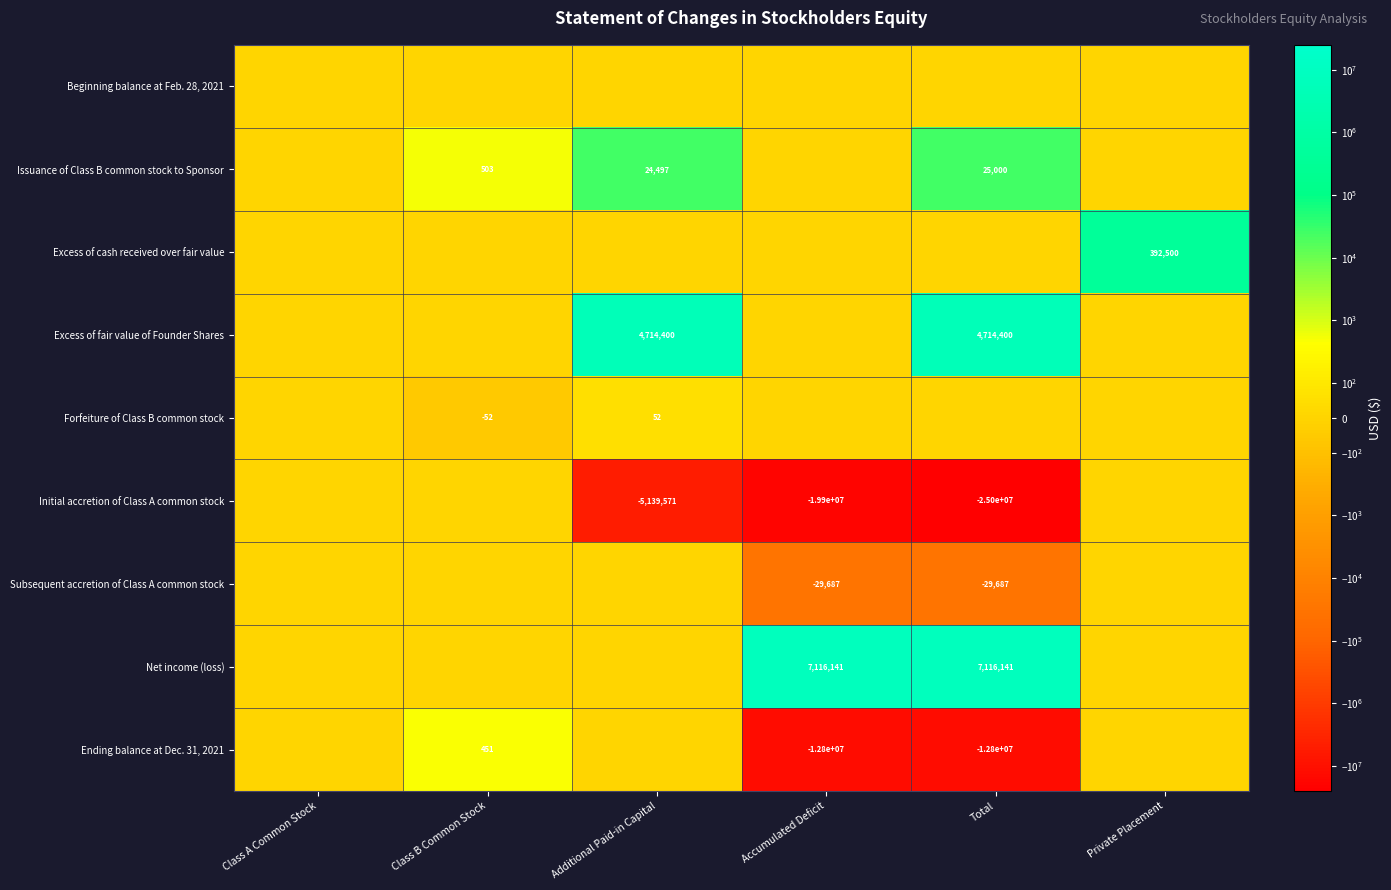

Which has a higher value, Additional Paid-in Capital or Total?

Additional Paid-in Capital